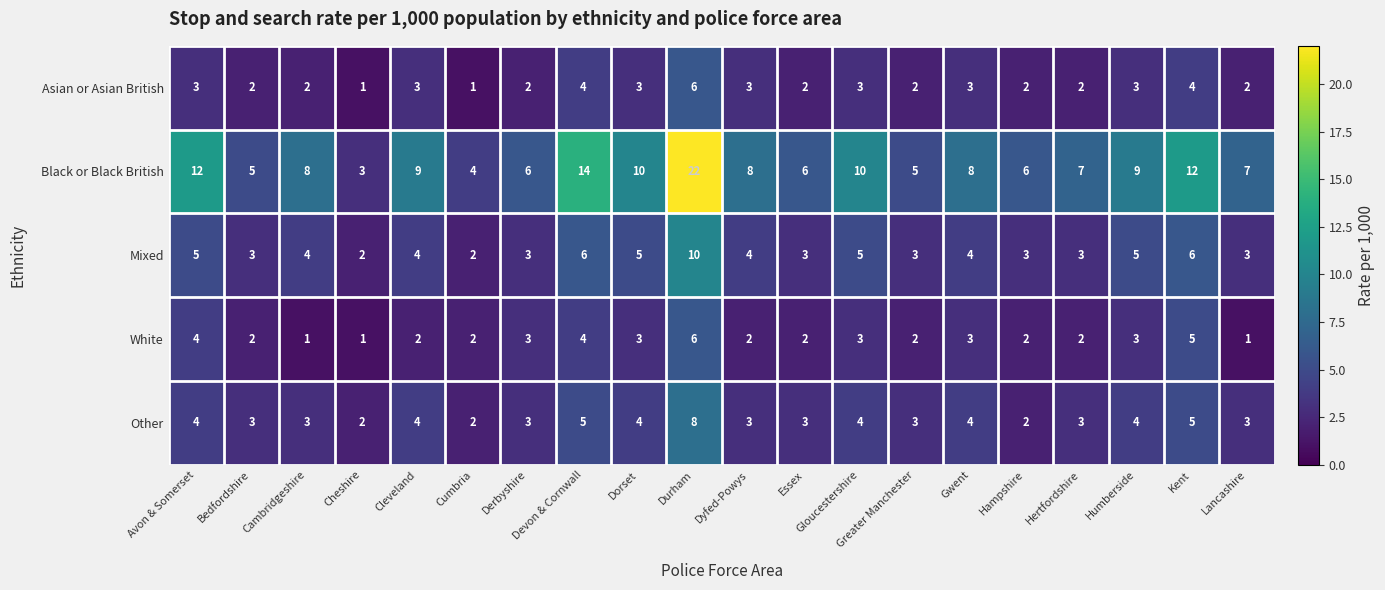

At which category is the sum across all series the highest?

Durham